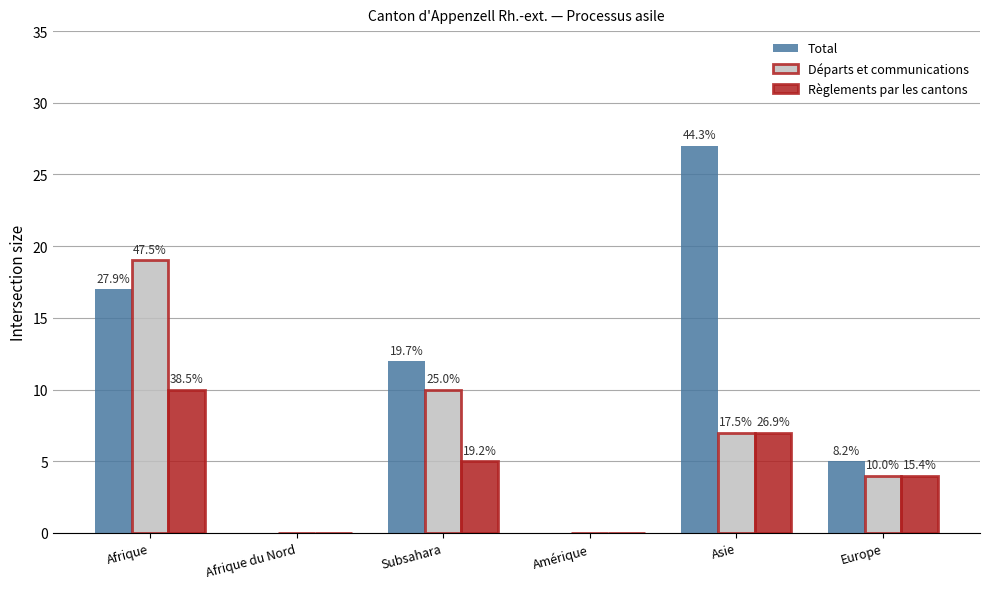

Are the bars horizontal?

No